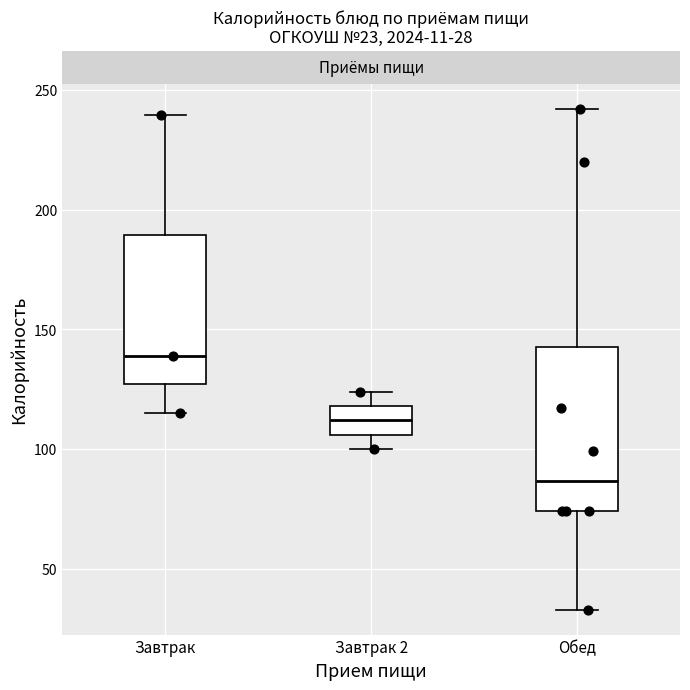

Which box is the tallest, from its lower edge to its upper edge?

Обед